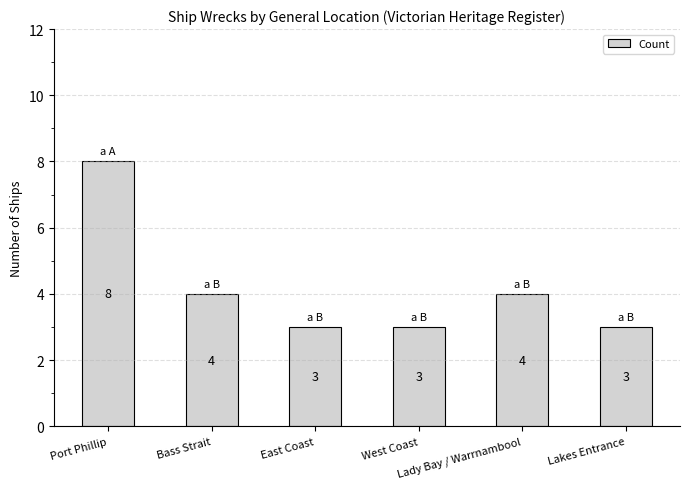

Reading left to right, extract all data points from this chart.

8	4	3	3	4	3